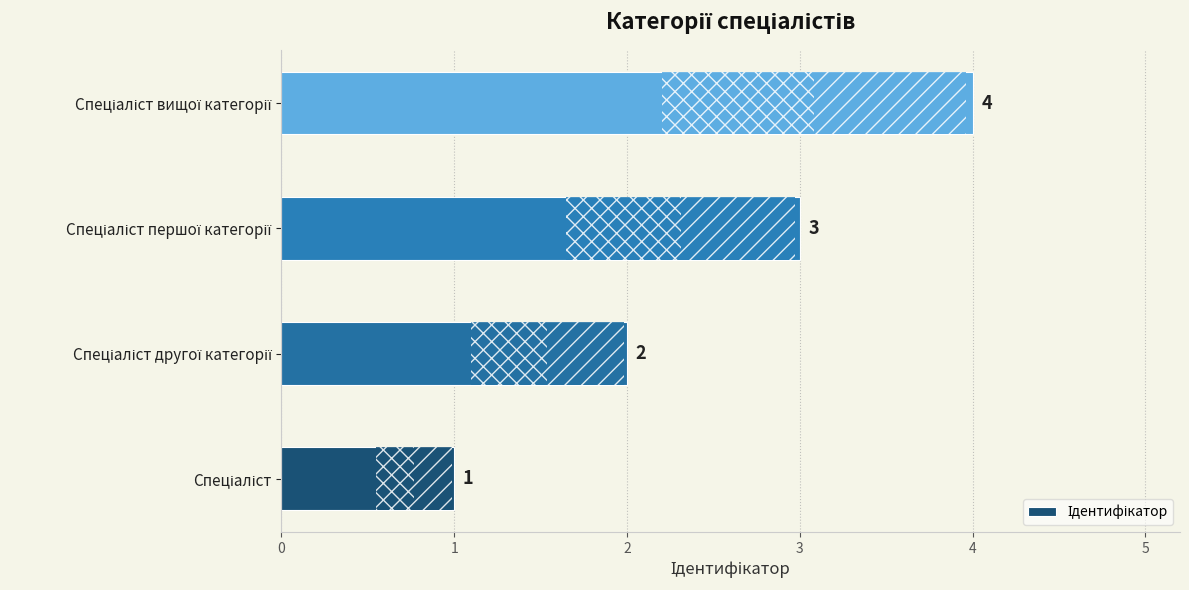

What is the greatest value displayed?

4